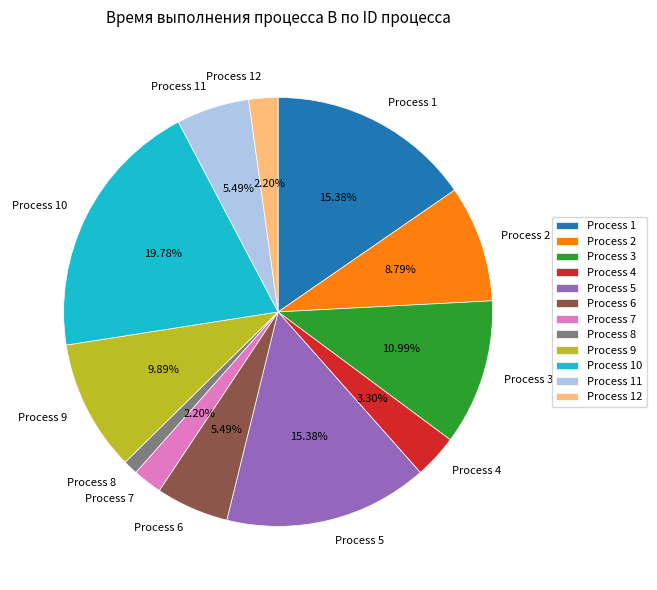

Is there a majority slice in this chart?

No